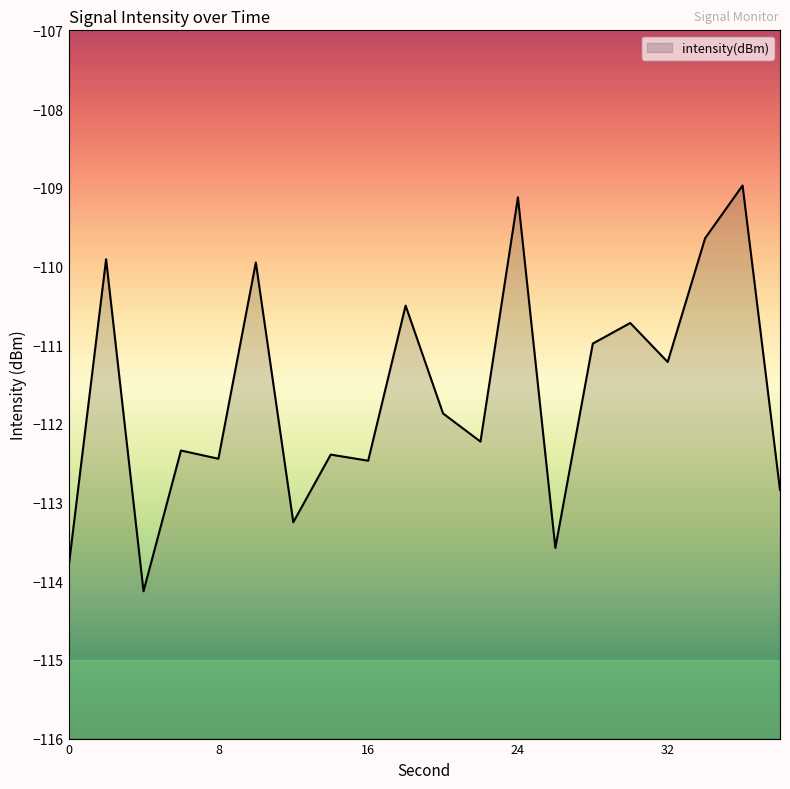

Reading left to right, transcribe all the data shown in this chart.

-113.8	-109.9	-114.1	-112.3	-112.4	-110.0	-113.3	-112.4	-112.5	-110.5	-111.9	-112.2	-109.1	-113.6	-111.0	-110.7	-111.2	-109.6	-109.0	-112.8